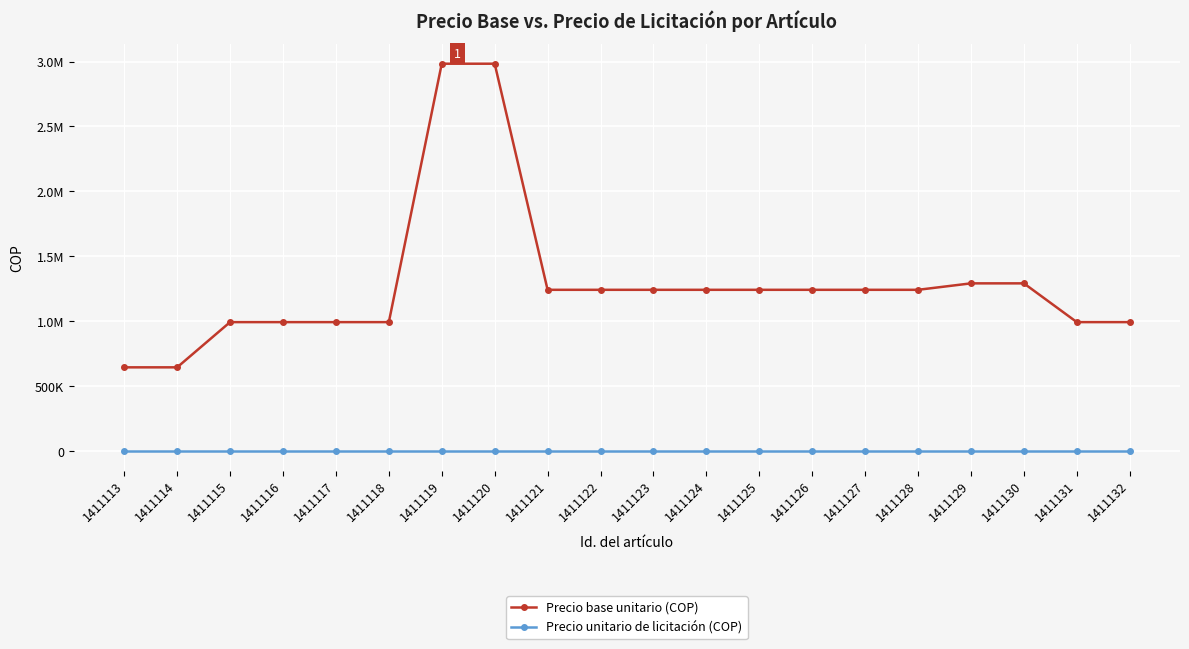

List the series in order of their overall mean, highest first.

Precio base unitario (COP), Precio unitario de licitación (COP)